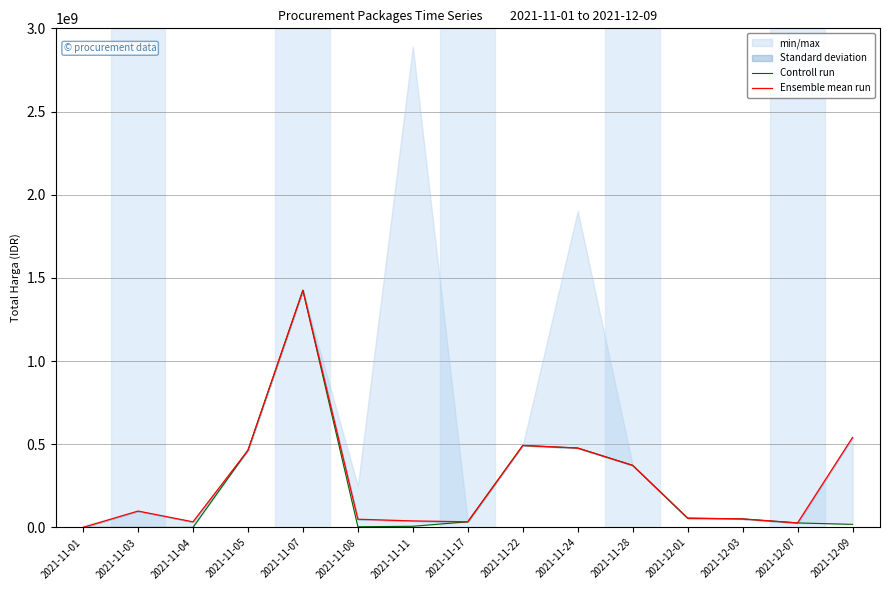

What is the difference between the second highest and second lowest values in the Controll run series?

492666400